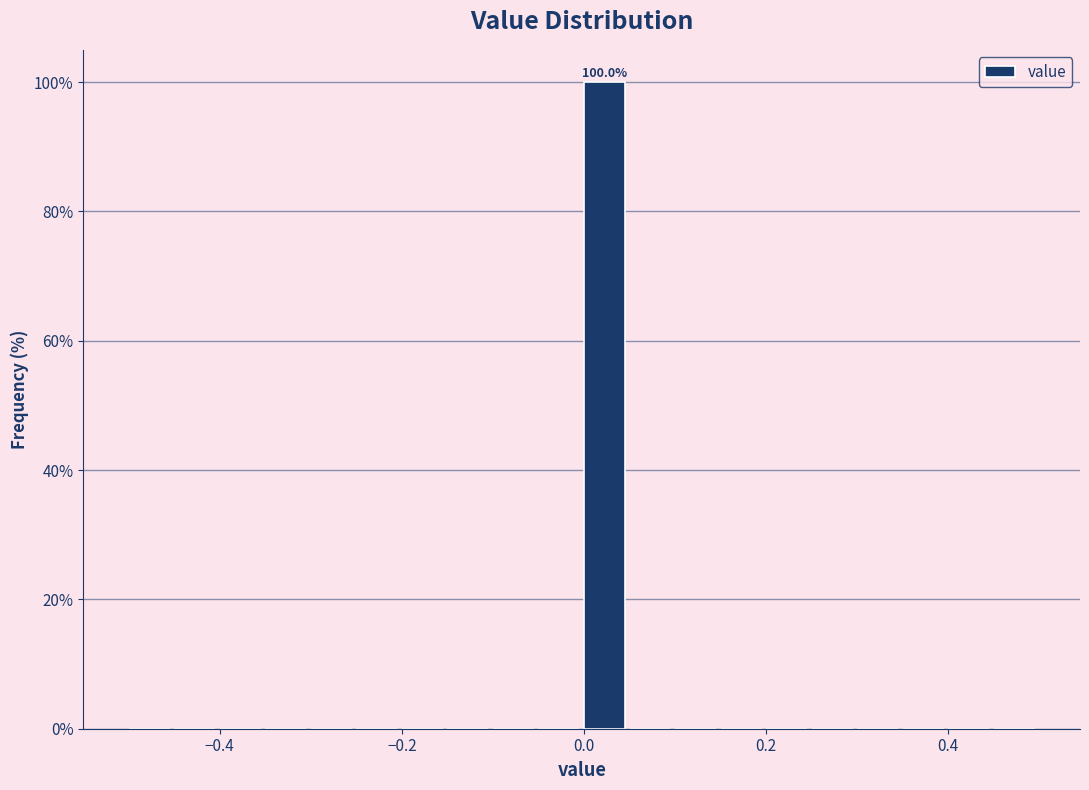

Around what value on the x-axis is the tallest bar? Give the approximate position of its centre, as read against the axis.

0.02